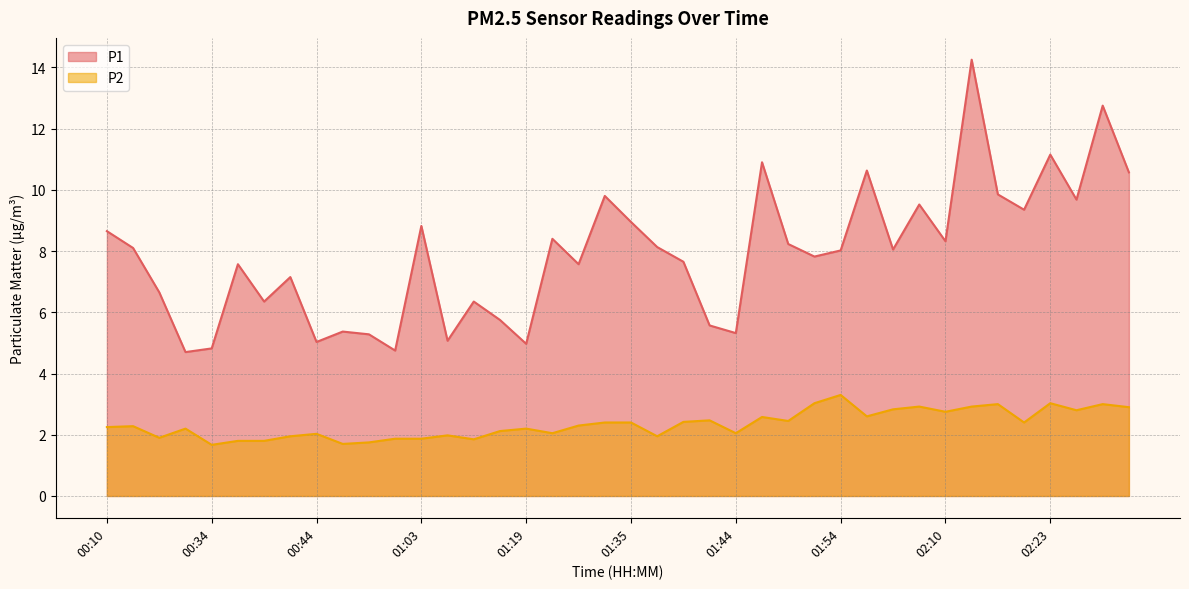

Rank the series by their average value, from lowest to highest.

P2, P1